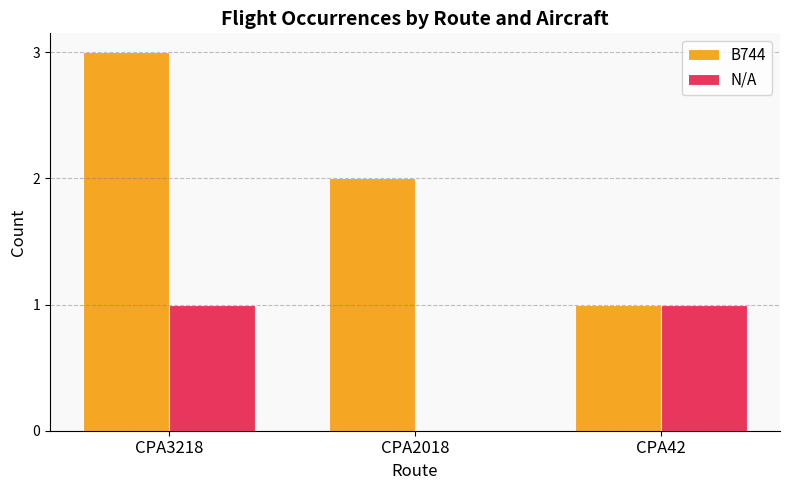

The value of N/A at CPA3218 is 2. True or false?

False